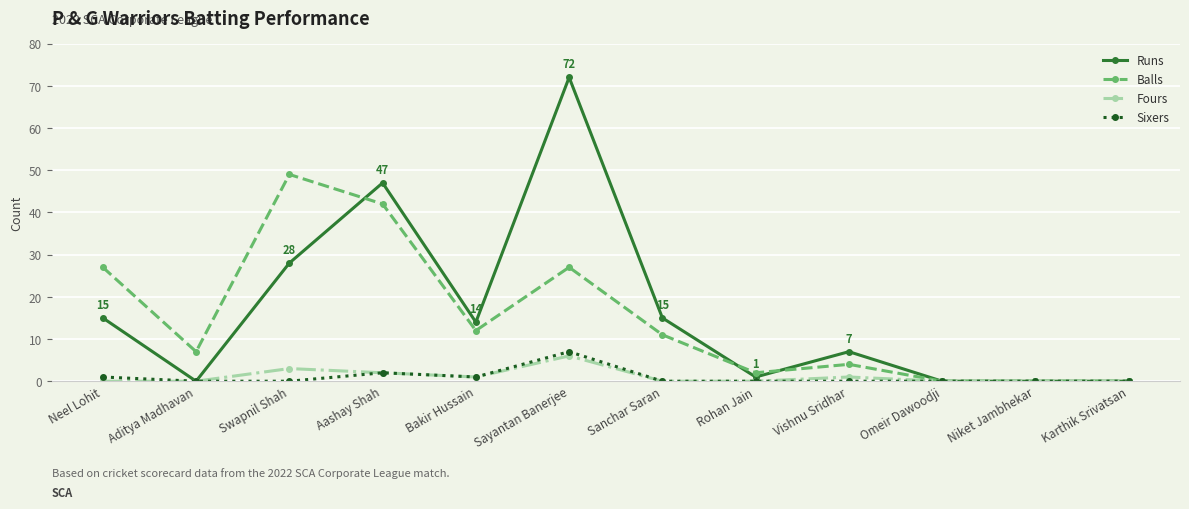

What is the difference between the maximum and minimum values in the Fours series?

6